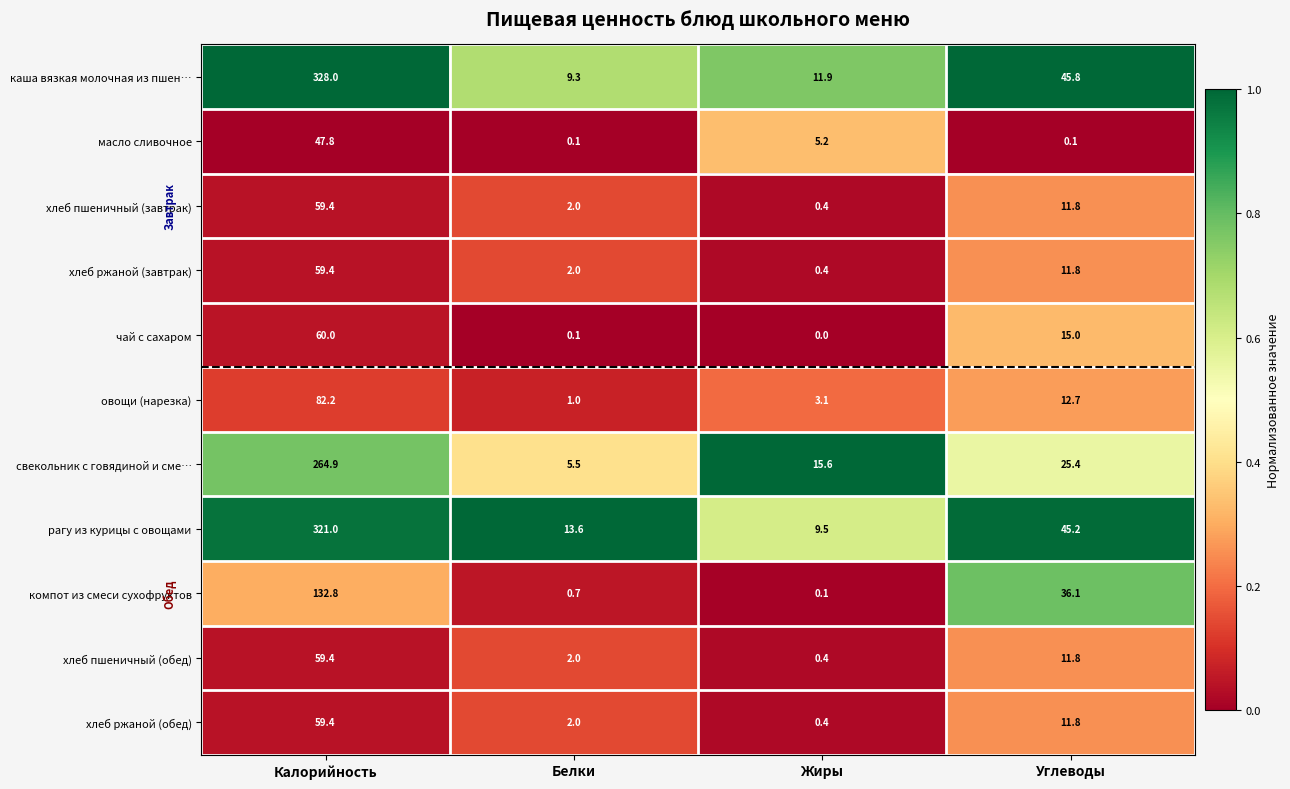

What is the total value across all series at Белки?

38.3